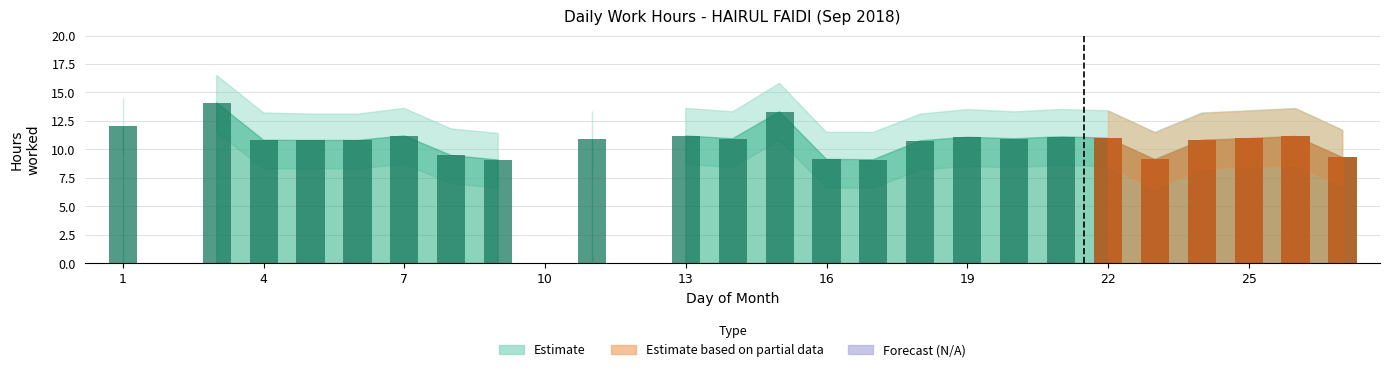

The chart shows a value of 6.2 at 19. True or false?

False